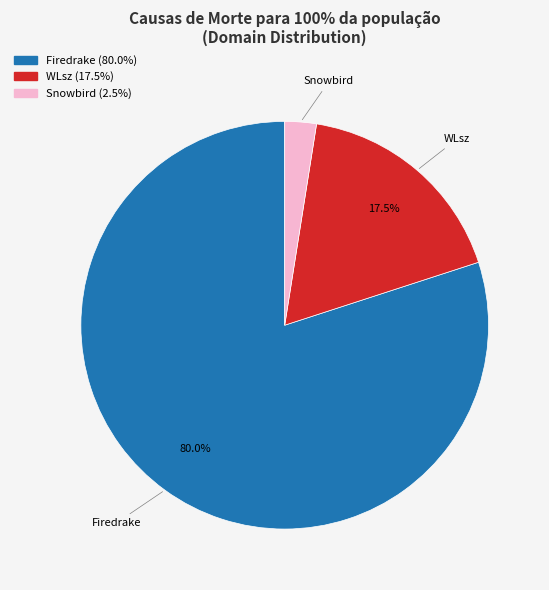

Is there any slice that represents more than half of the pie?

Yes